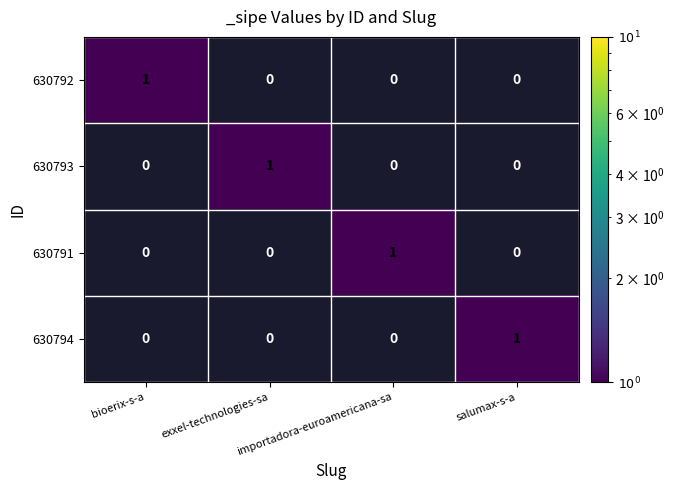

At how many categories does at least one series exceed 0?

4